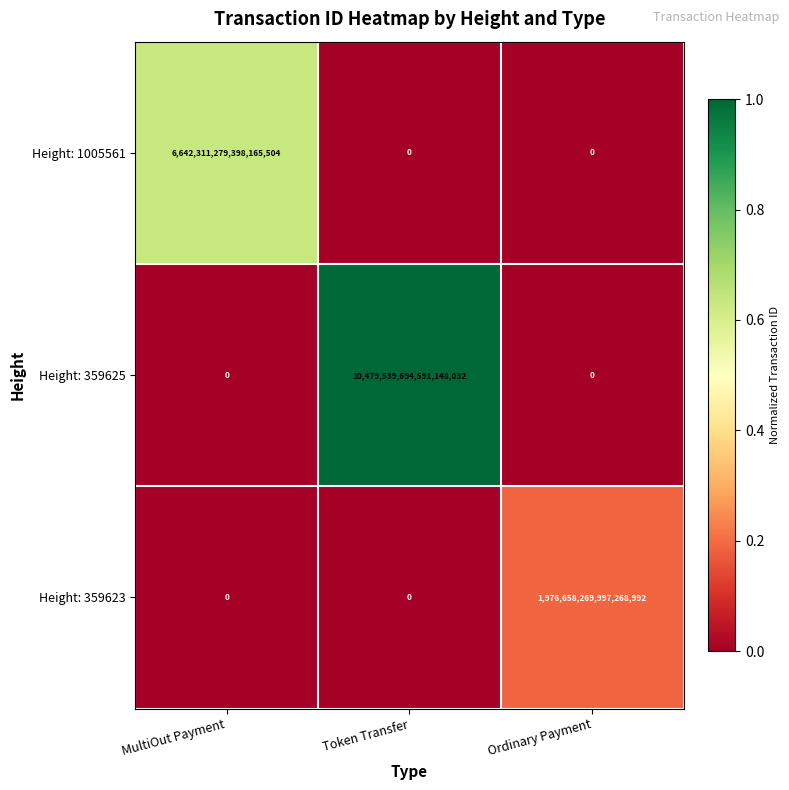

Rank the series by their average value, from lowest to highest.

Height: 359623, Height: 1005561, Height: 359625